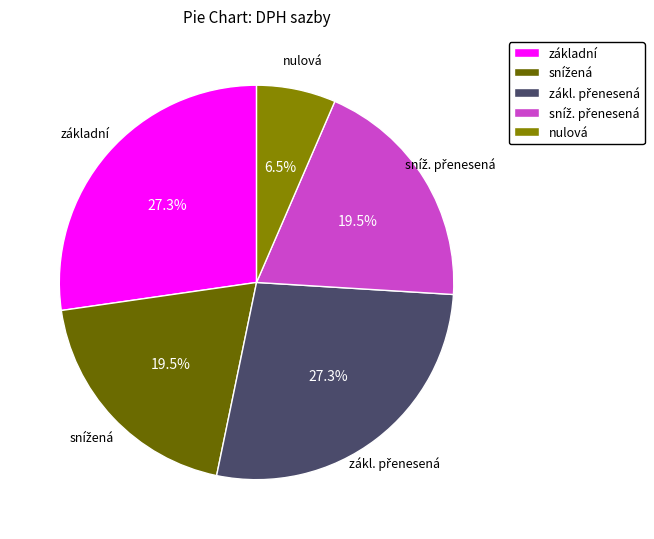

Approximately how many times larger is the value at základní compared to nulová?

4.2